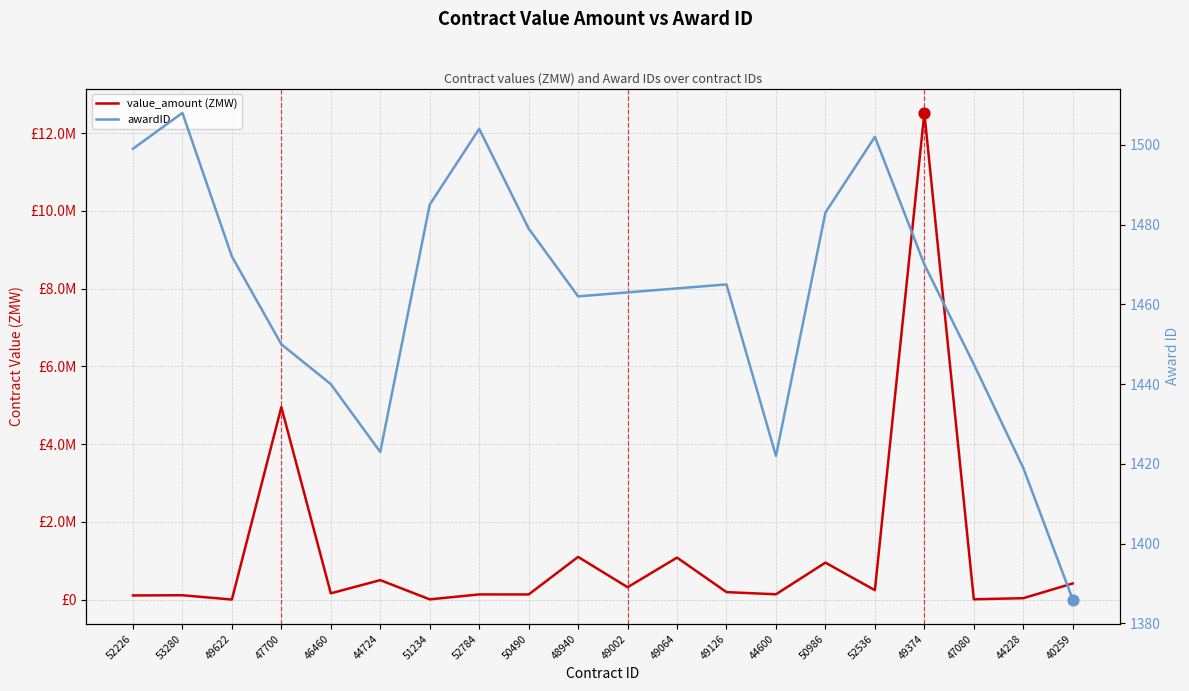

What is the total value across all series at 44600?

136475.9